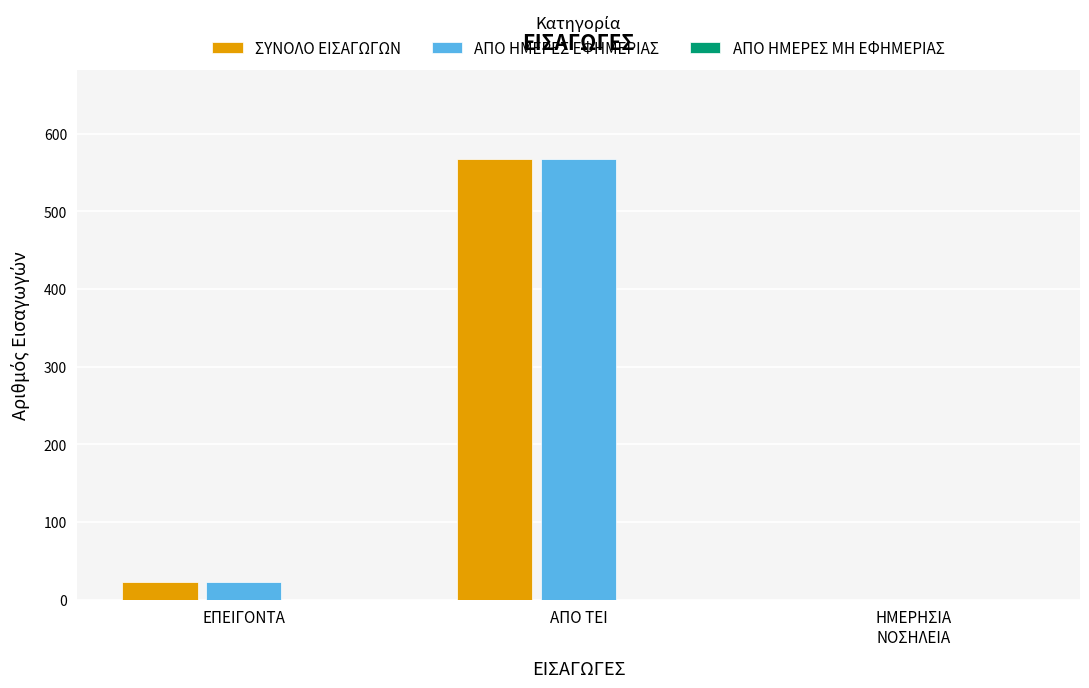

Which category has the highest value in the ΑΠΟ ΗΜΕΡΕΣ ΕΦΗΜΕΡΙΑΣ series?

ΑΠΟ ΤΕΙ